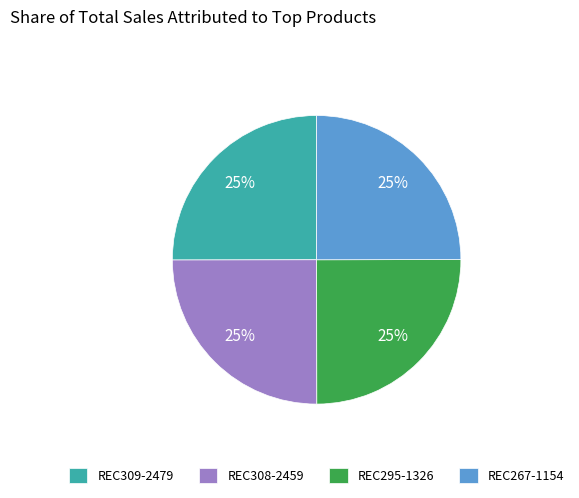

To the nearest percent, what is the combined percentage of REC309-2479 and REC267-1154?

50%